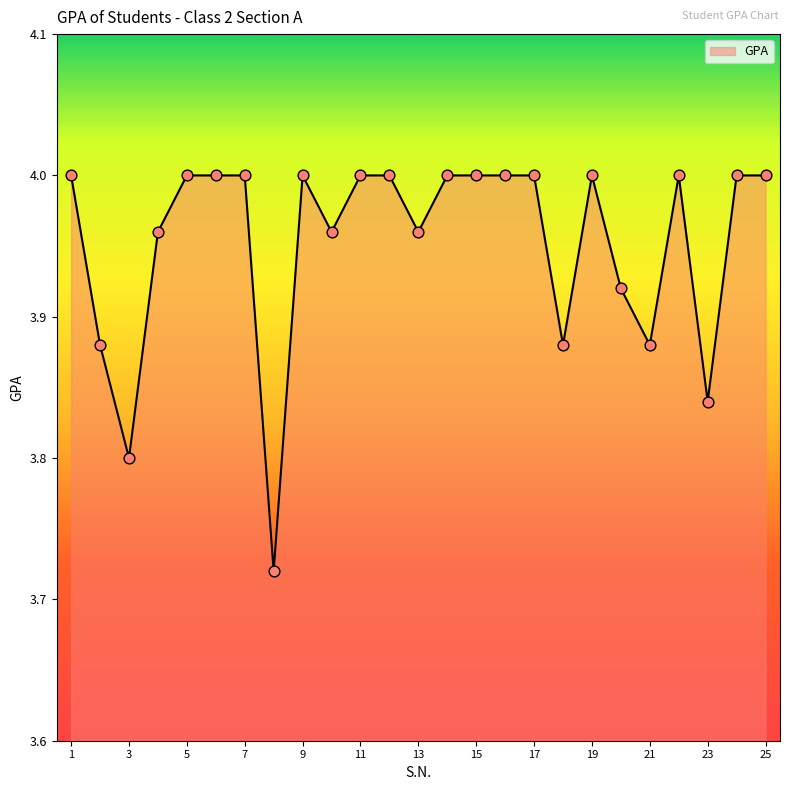

What is the difference between the maximum and minimum values?

0.3